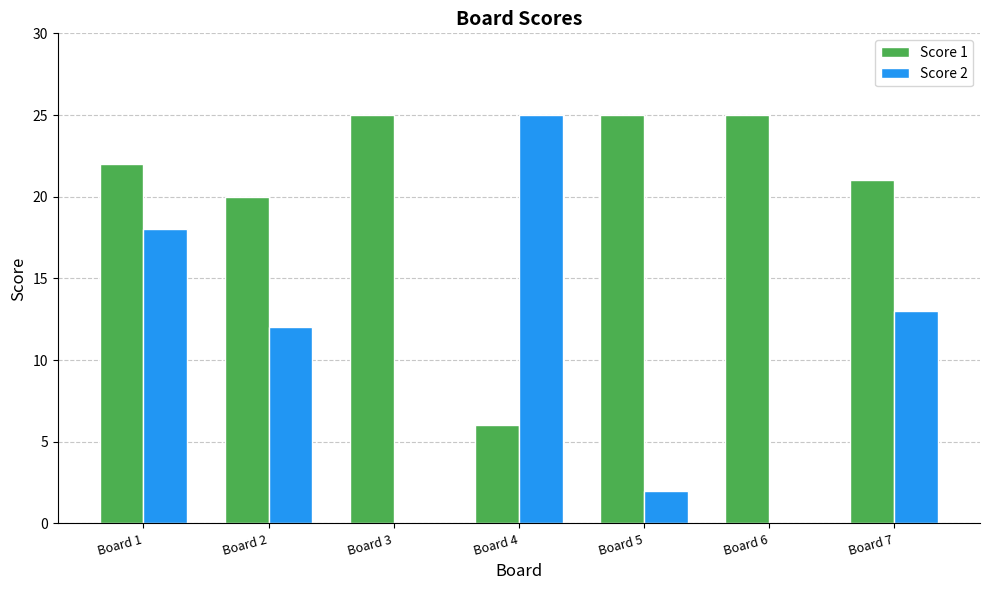

At which category is the sum across all series the highest?

Board 1